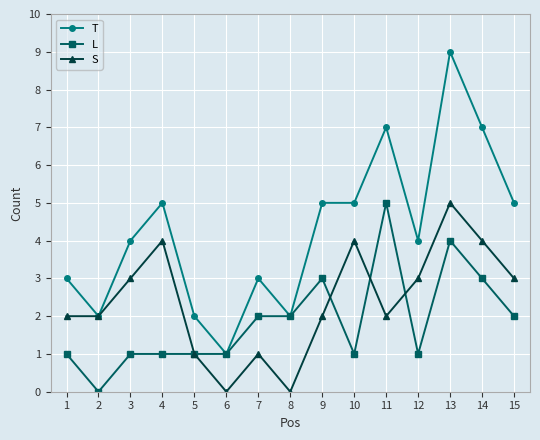

At which label does T reach its minimum?

6